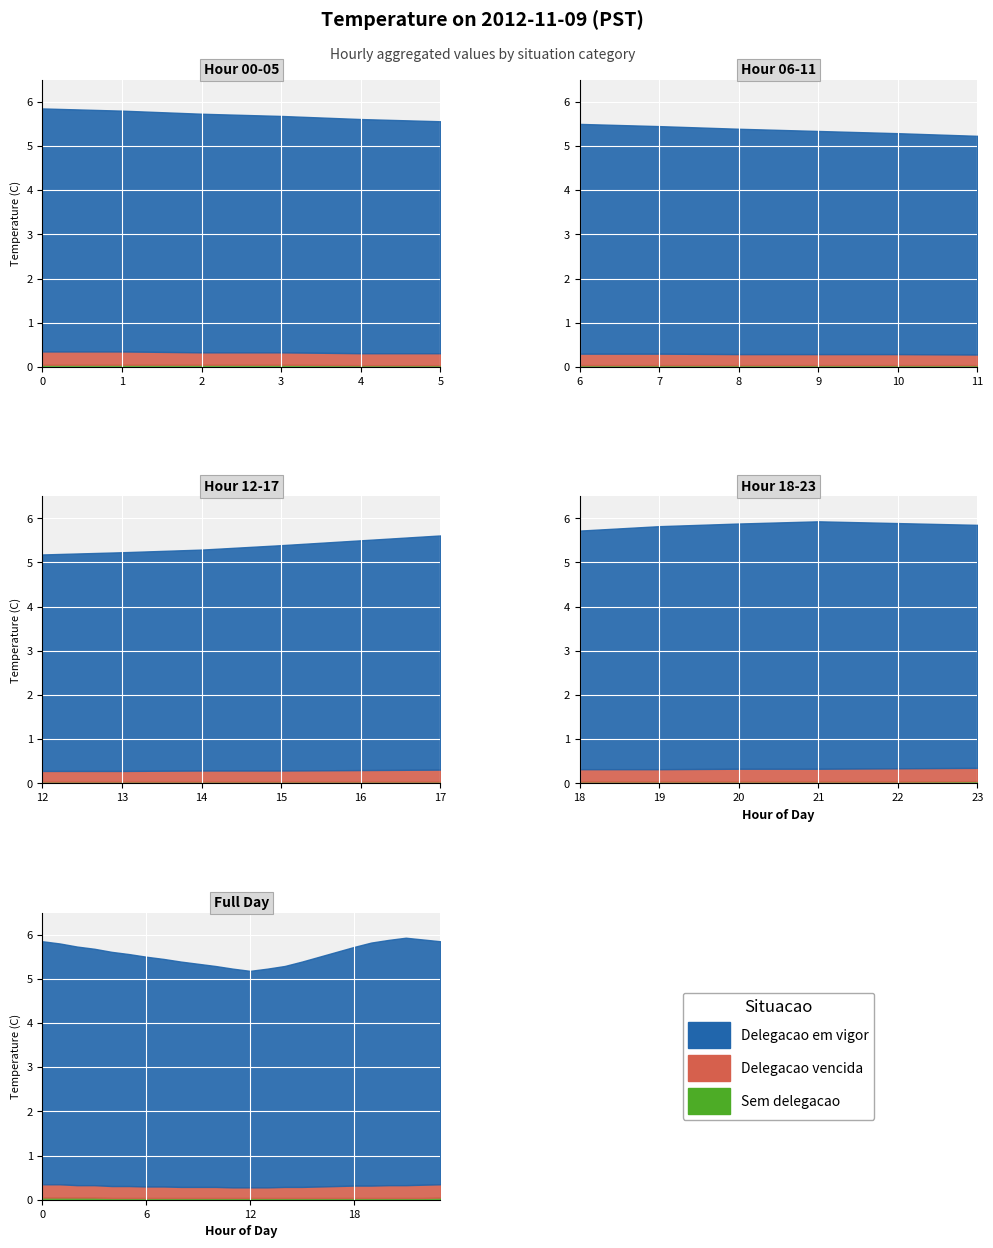

How many data points does each series have?

24